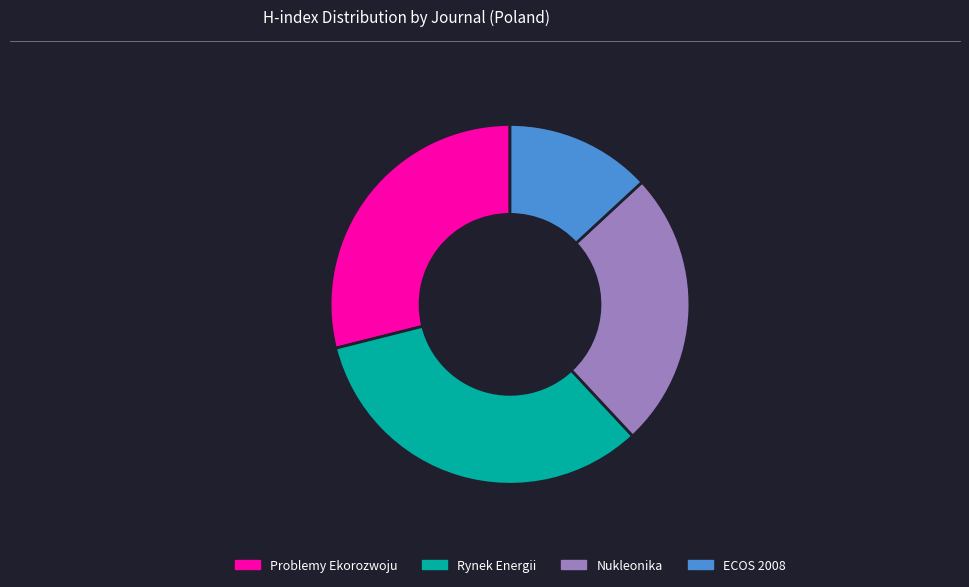

Is it true that Rynek Energii is 33% of the pie?

True